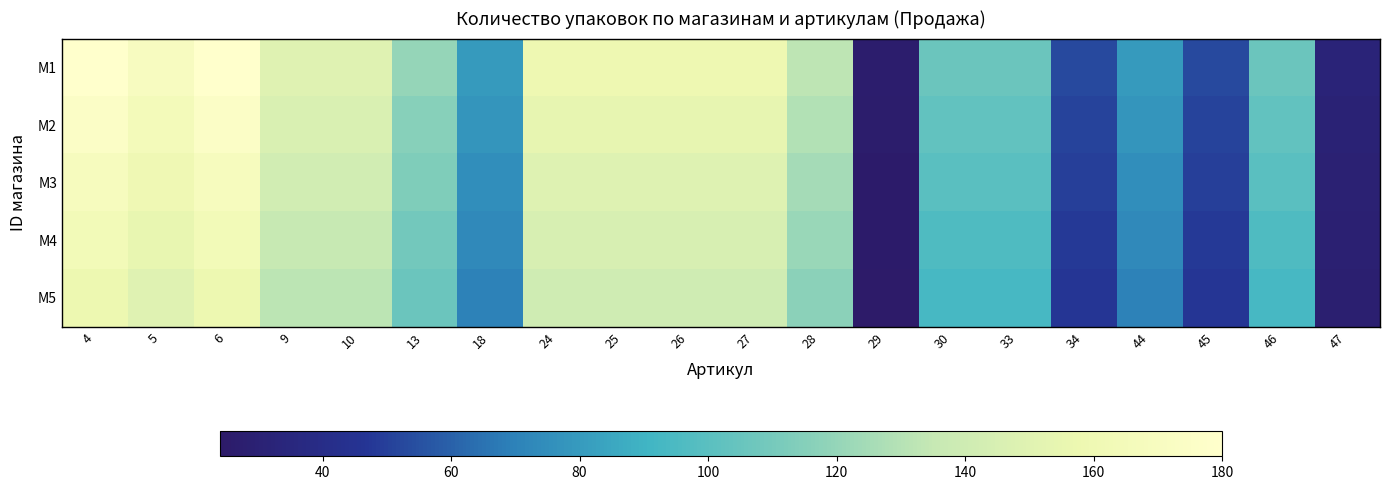

Rank the series by their maximum value, from lowest to highest.

M5, M4, M3, M2, M1